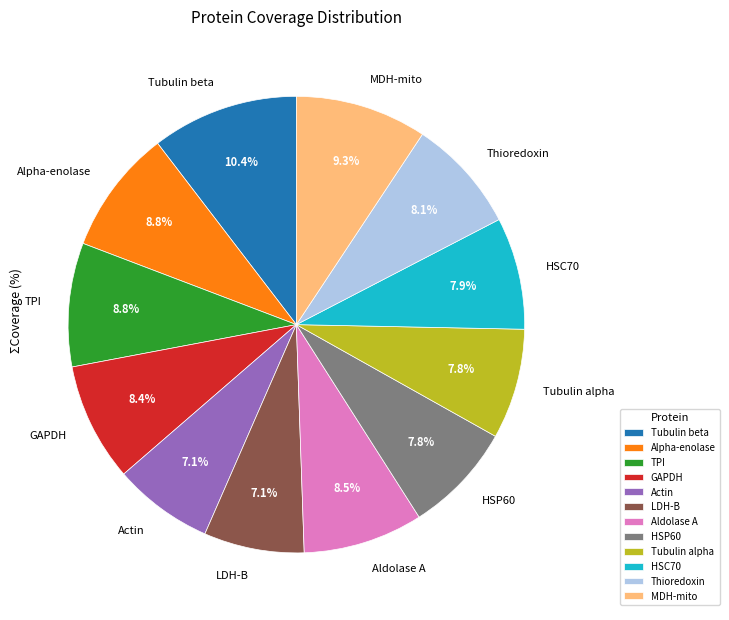

How many slices are in this pie chart?

12